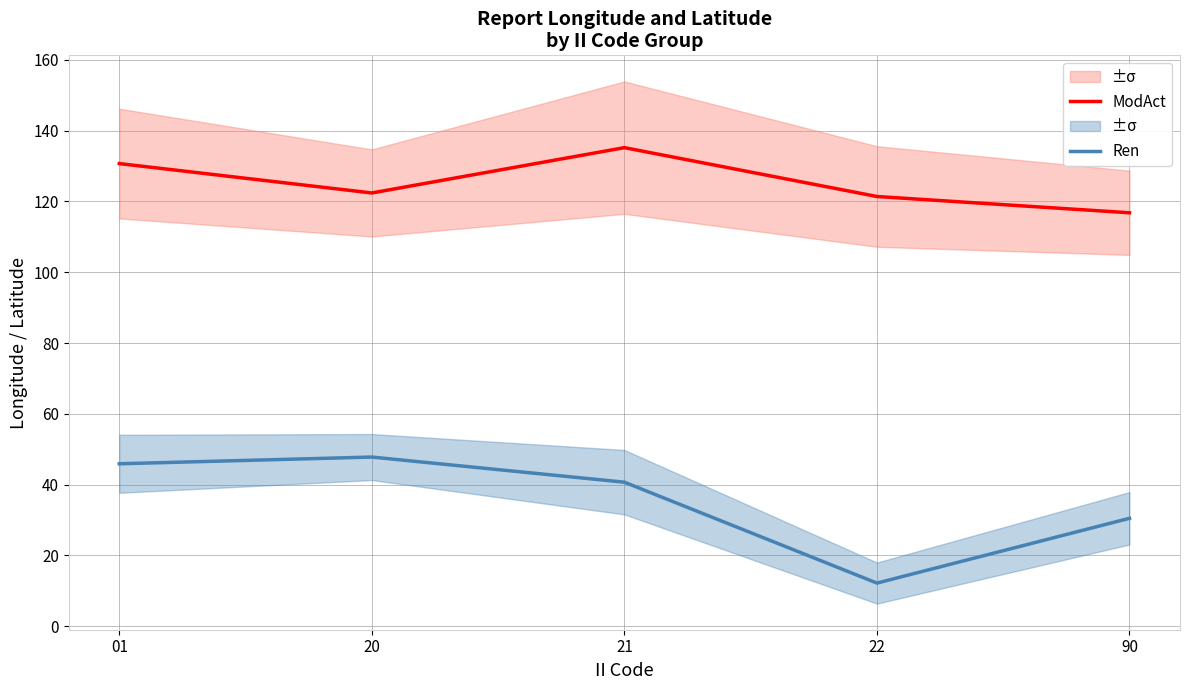

How many data points in Ren are less than 40?

2